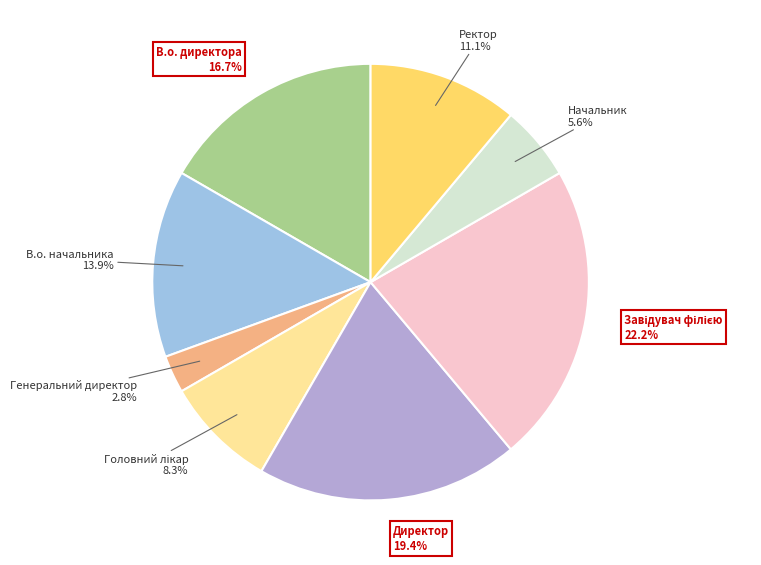

Which category has the smallest portion of the pie?

Генеральний директор